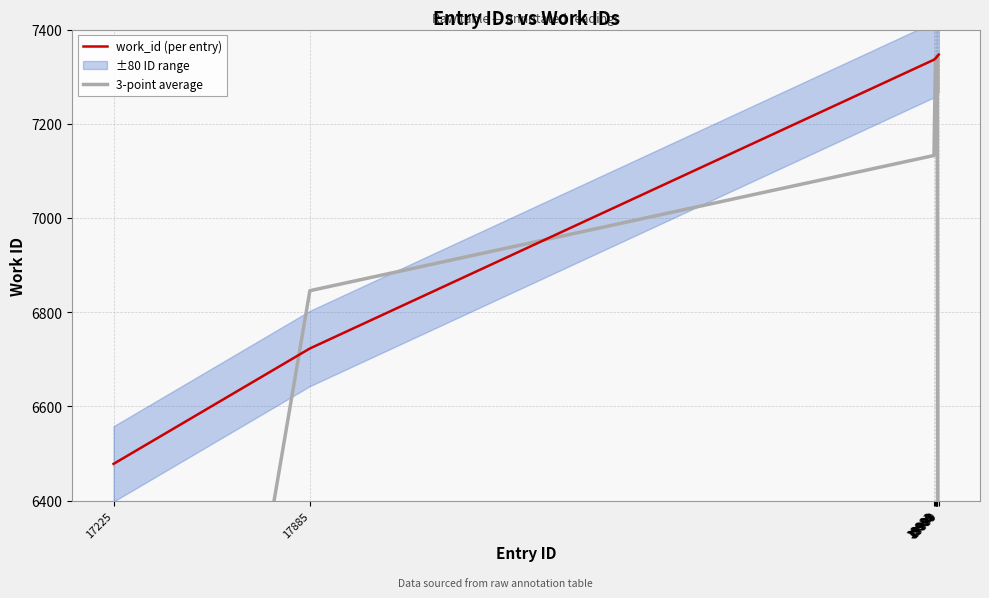

Is this an area chart (filled region under the line)?

No